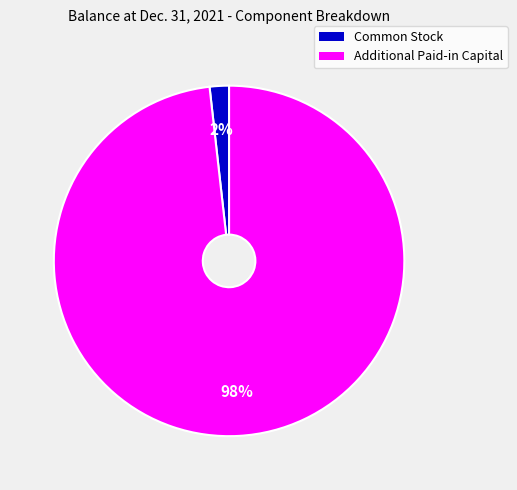

True or false: Common Stock accounts for 2% of the total.

True